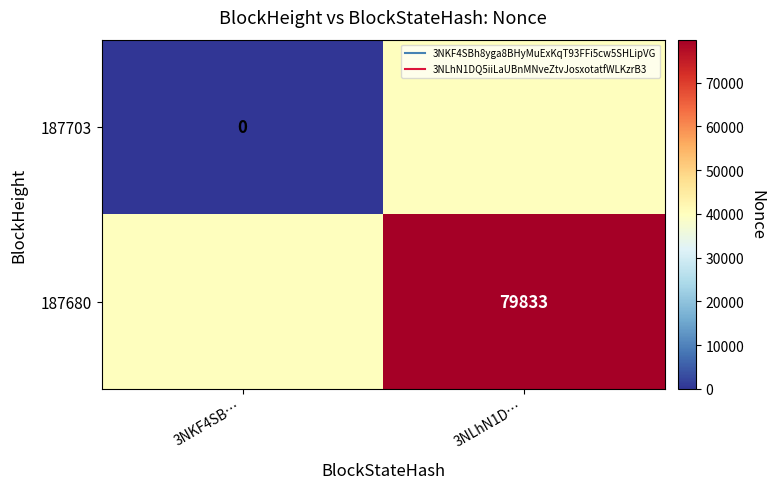

Is the value of 187703 at 3NKF4SB… greater than the value of 187680 at 3NKF4SB…?

No